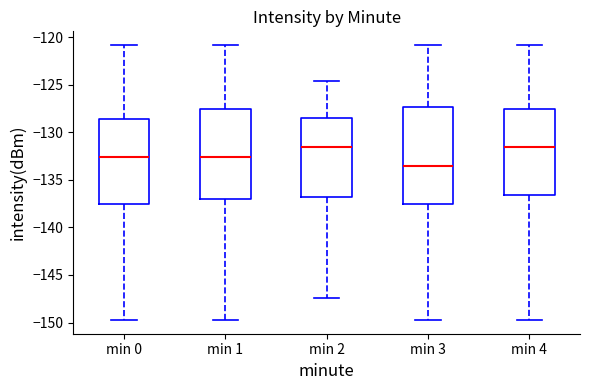

Reading left to right, read every box against the y-axis: the position of its median line, the range the box covers, and the ends of its whiskers. The values are not printed on the chart, so give them approximately, as read against the axis.

min 0: median -132.5, box -137.5 to -128.5, whiskers -149.5 to -121.0
min 1: median -132.5, box -137.0 to -127.5, whiskers -149.5 to -121.0
min 2: median -131.5, box -137.0 to -128.5, whiskers -147.5 to -124.5
min 3: median -133.5, box -137.5 to -127.5, whiskers -149.5 to -121.0
min 4: median -131.5, box -136.5 to -127.5, whiskers -149.5 to -121.0